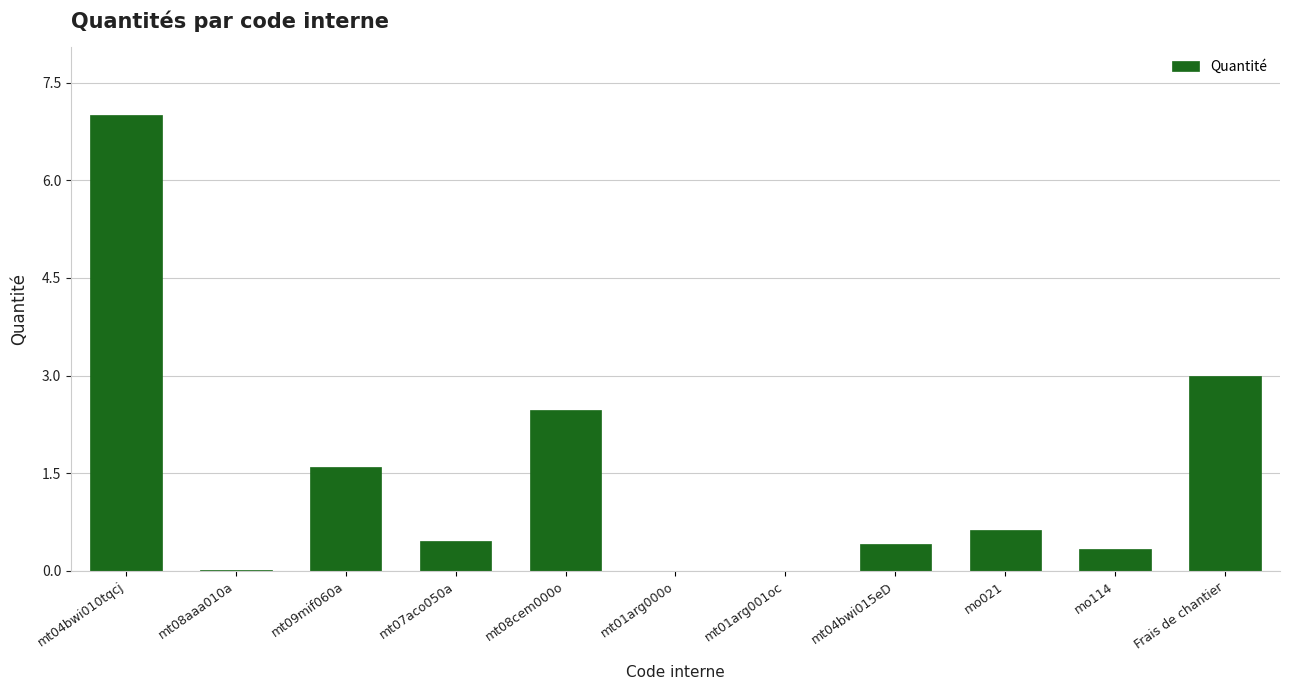

At which label is the value closest to 3?

Frais de chantier